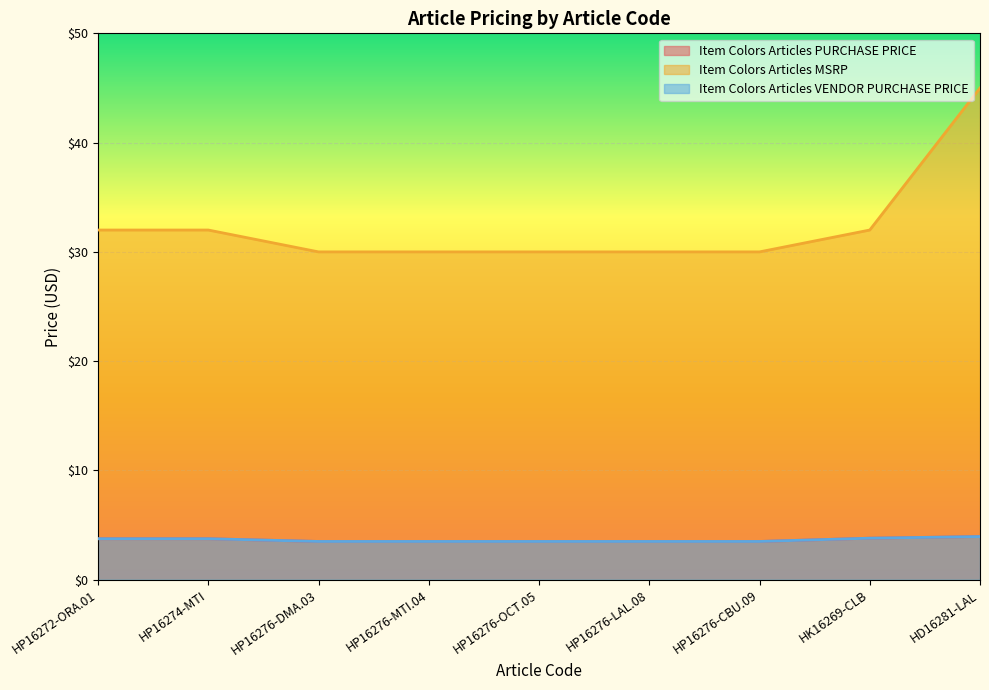

The value of Item Colors Articles VENDOR PURCHASE PRICE at HK16269-CLB is 3.8. True or false?

True